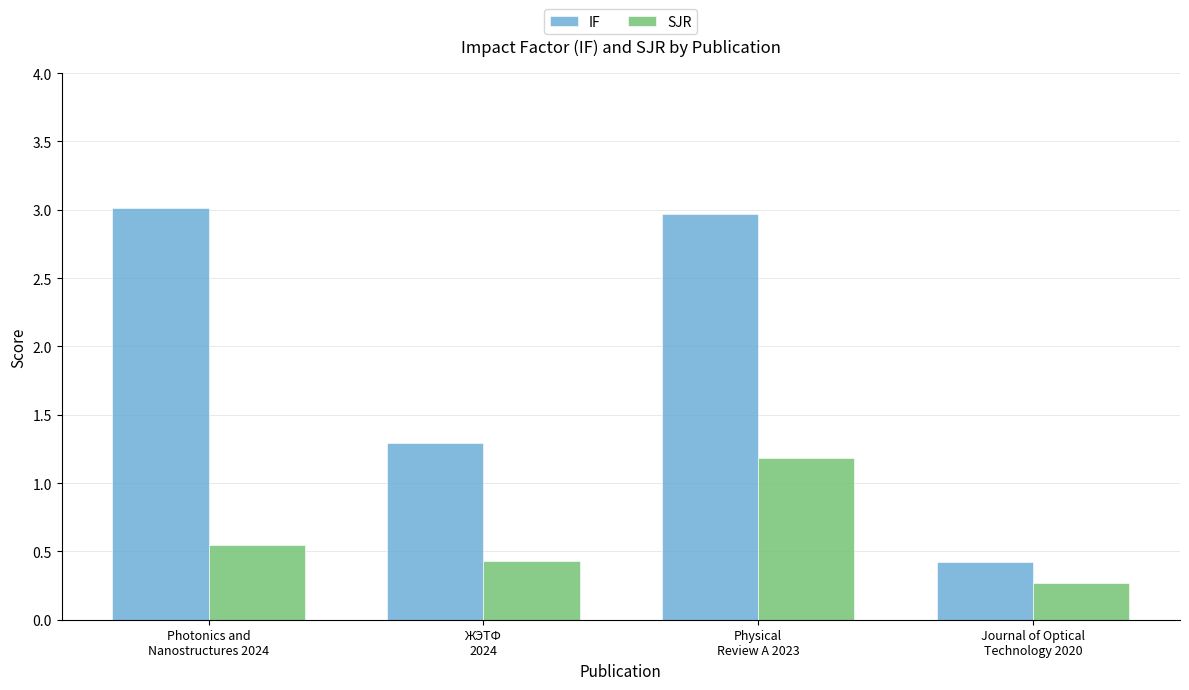

Which series has the largest range (max minus min)?

IF